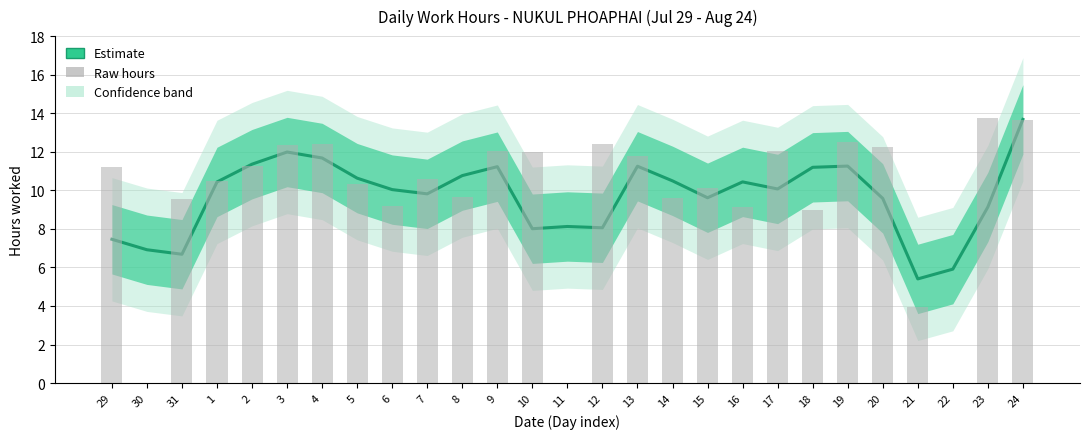

Which series has the largest total across all categories?

Estimate